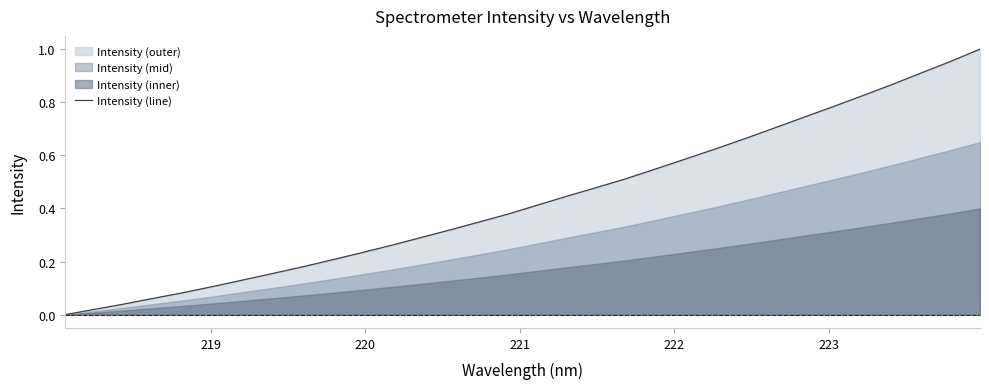

Reading left to right, extract all data points from this chart.

0.0	0.0	0.0	0.1	0.1	0.1	0.1	0.2	0.2	0.2	0.2	0.3	0.3	0.3	0.3	0.4	0.4	0.4	0.5	0.5	0.5	0.6	0.6	0.7	0.7	0.7	0.8	0.8	0.9	0.9	1.0	1.0